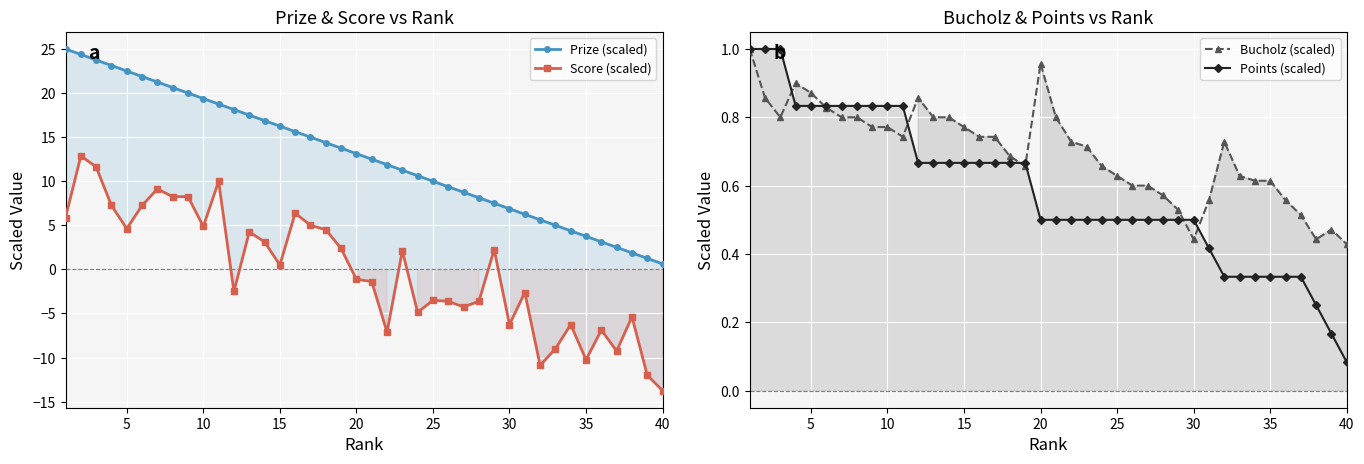

How many series are shown in this chart?

4